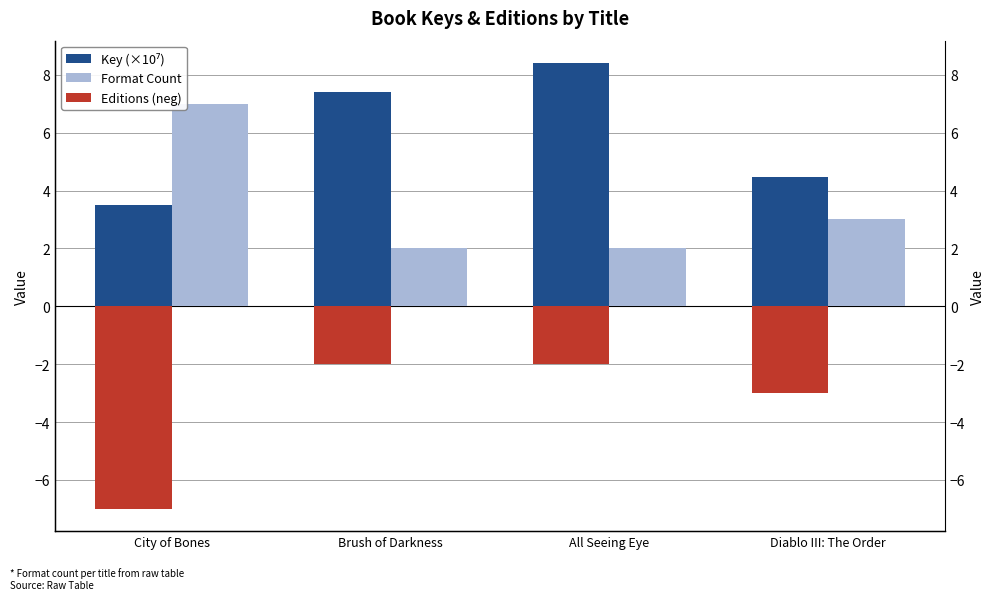

At which category is the sum across all series the highest?

All Seeing Eye